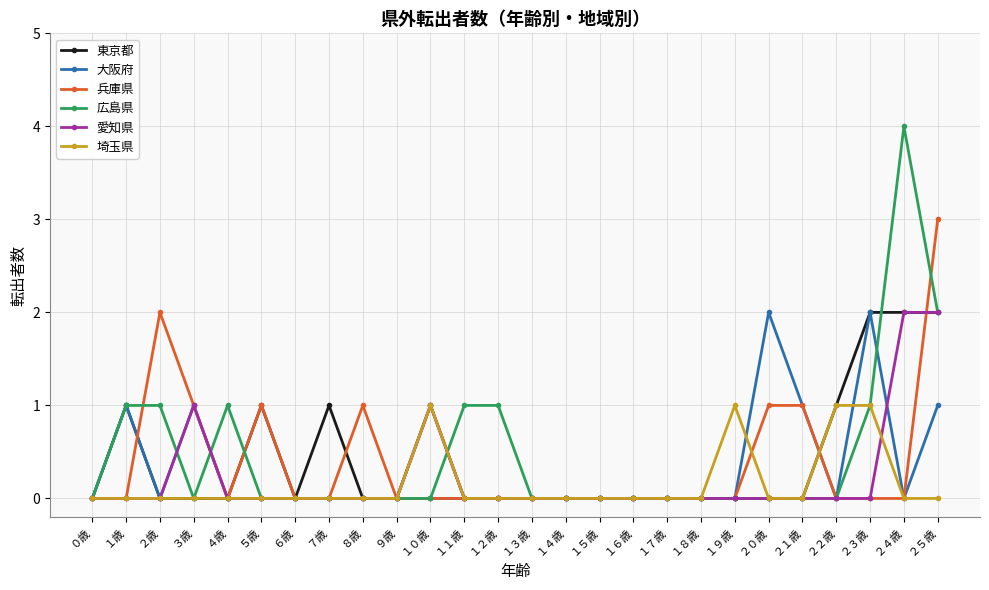

Which category has the highest value across all series?

２４歳